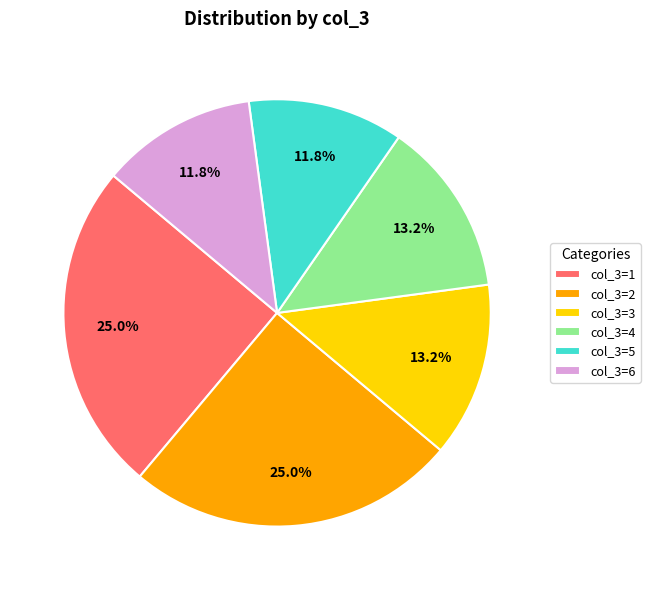

To the nearest percent, what is the average slice percentage?

17%